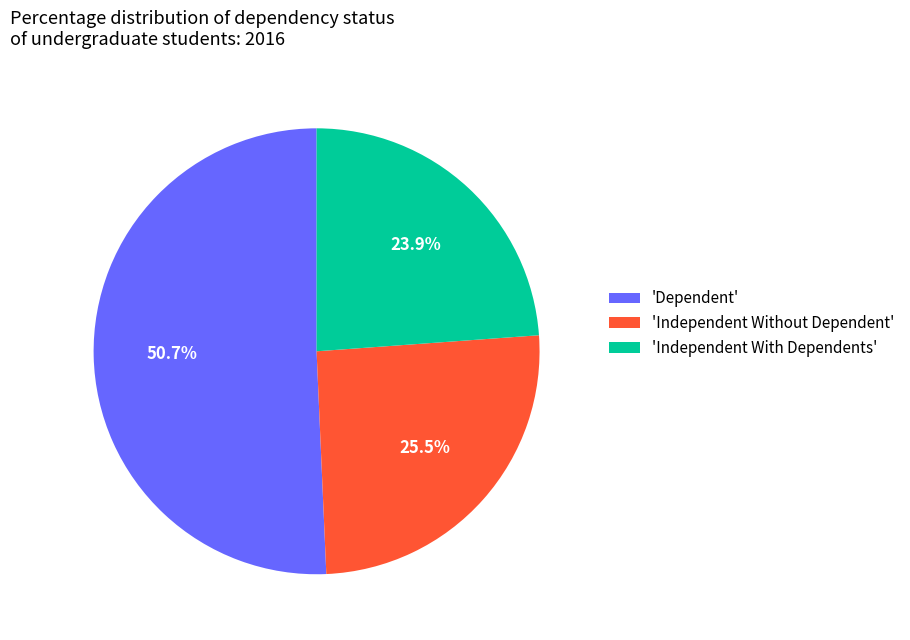

Which has a higher value, 'Independent Without Dependent' or 'Dependent'?

'Dependent'